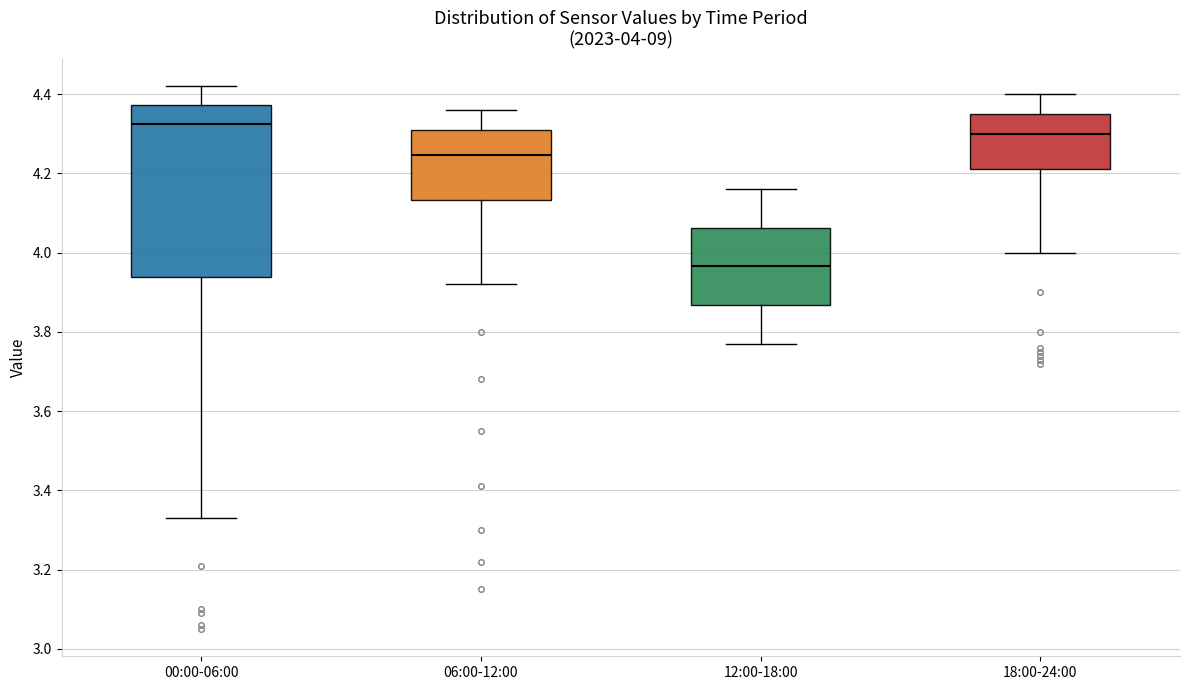

Which box has the lowest median line?

12:00-18:00